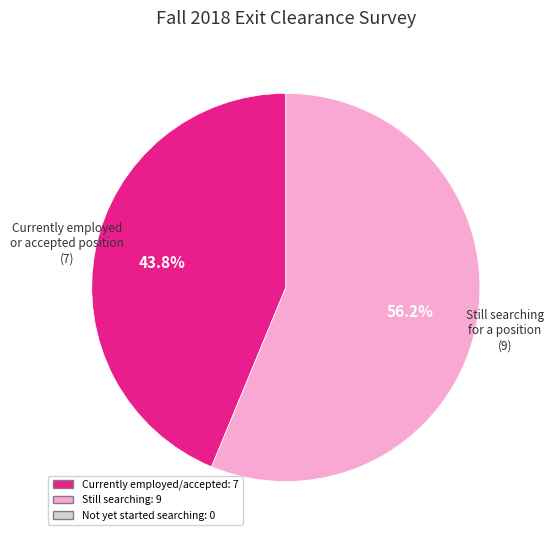

Does any single category account for the majority?

Yes